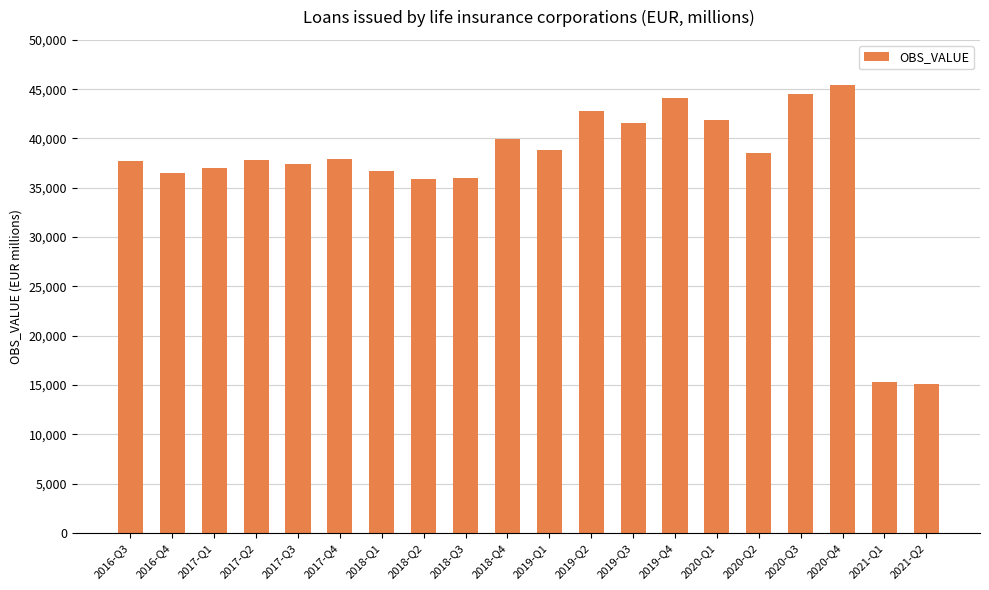

Is it true that the value at 2018-Q4 is 39952.0?

True